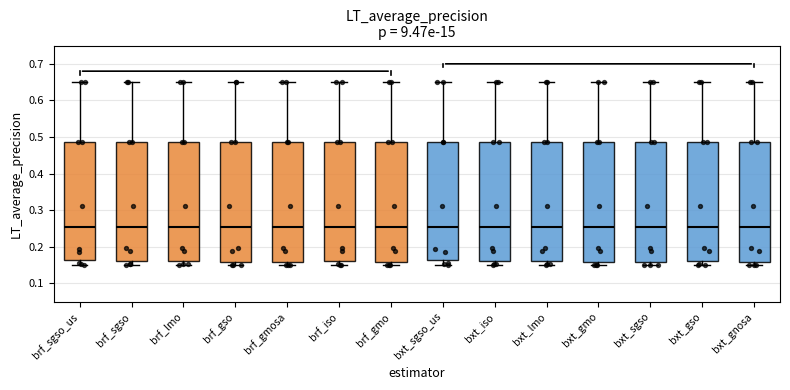

Where is the lower edge of the box for brf_gmosa on the y-axis? The values are not printed on the chart, so give them approximately, as read against the axis.

0.16